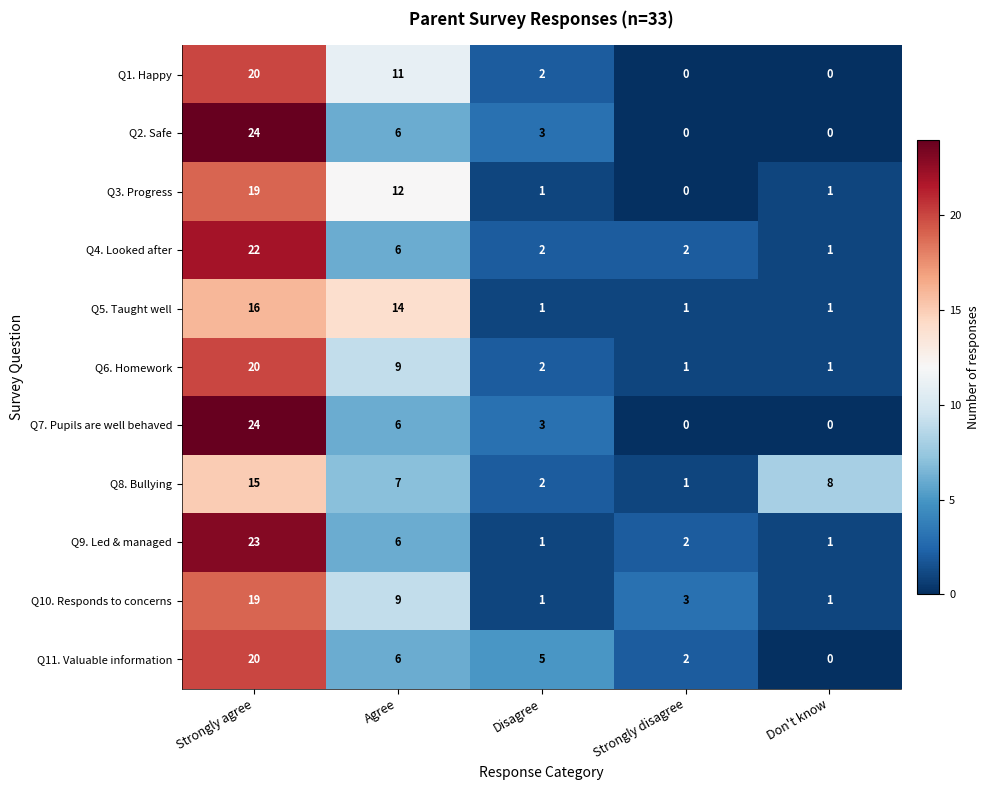

What is the difference between the Q11. Valuable information values at Disagree and Strongly disagree?

3